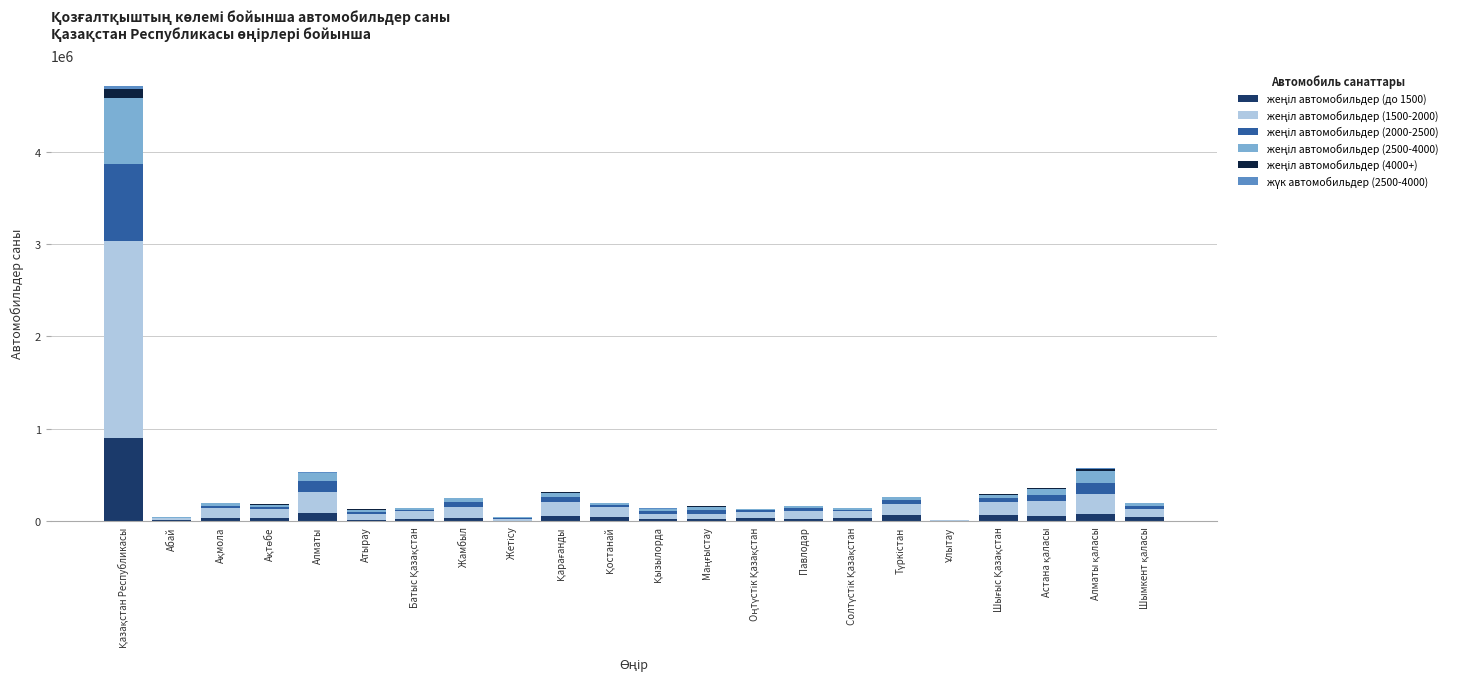

Is it true that жеңіл автомобильдер (4000+) equals 2030 at Түркістан?

True